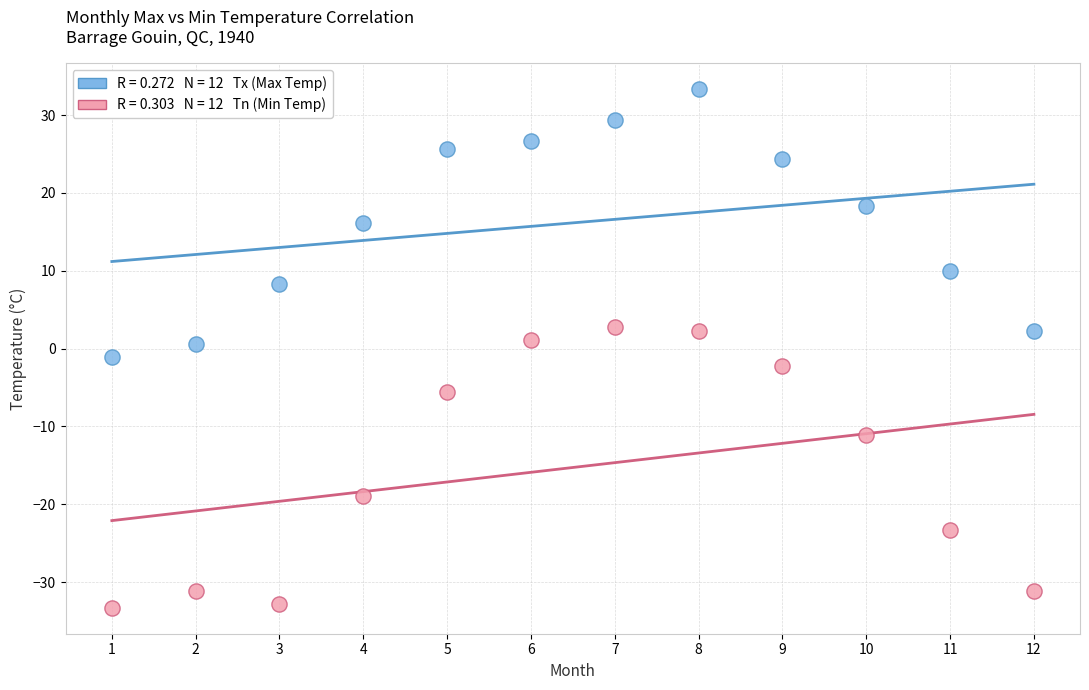

Across all data points, what is the range of Y values (max minus min)?

66.6